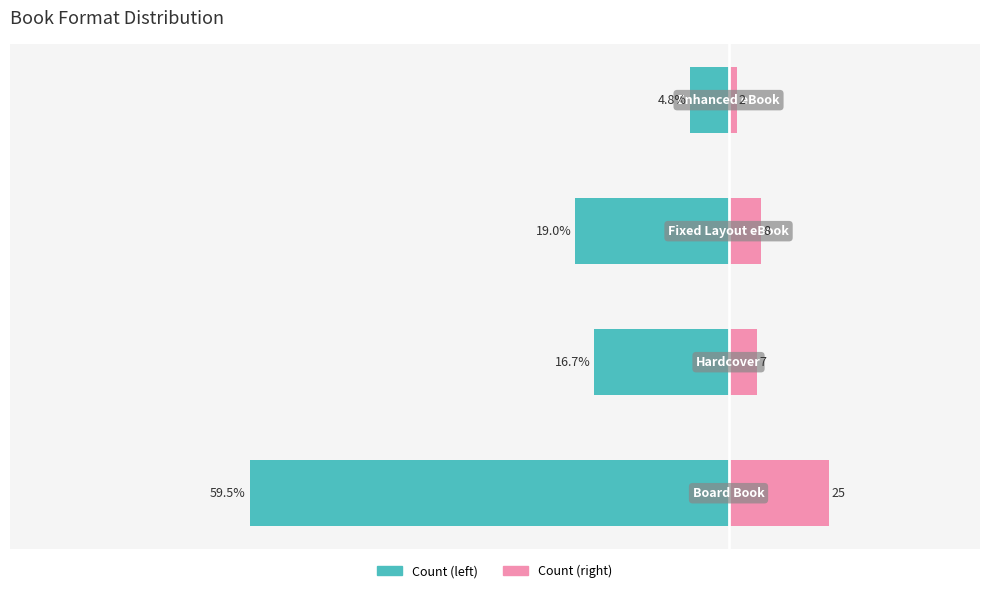

List the labels in order of Count (left) value, smallest first.

0, 2, 1, 3